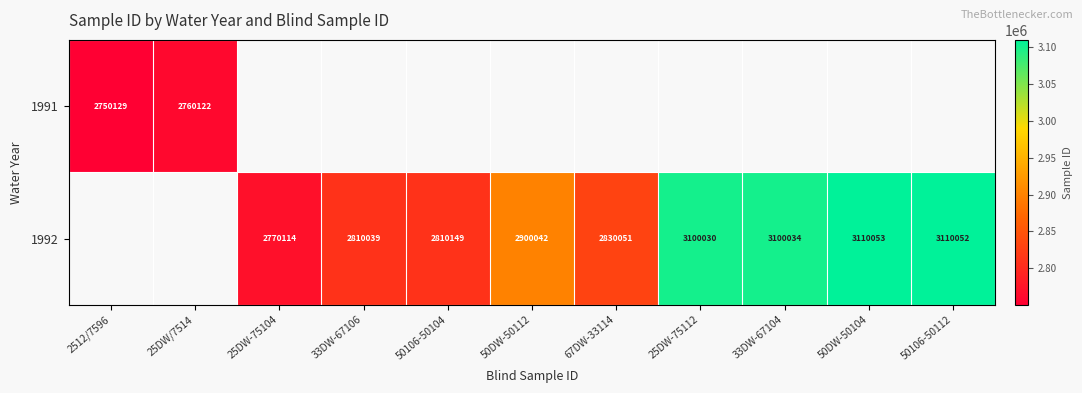

True or false: 1992 has a value of 2770114 at 25DW-75104.

True